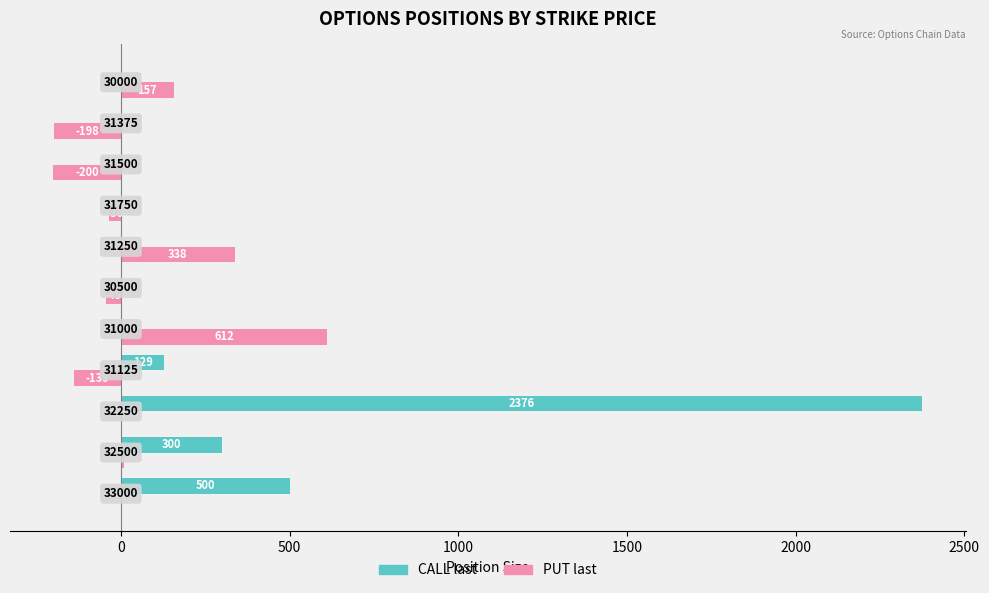

Which series has the largest total across all categories?

CALL last